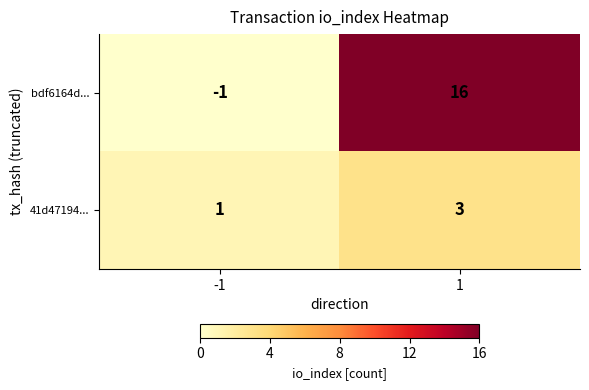

What is the sum of all bdf6164d... values?

15